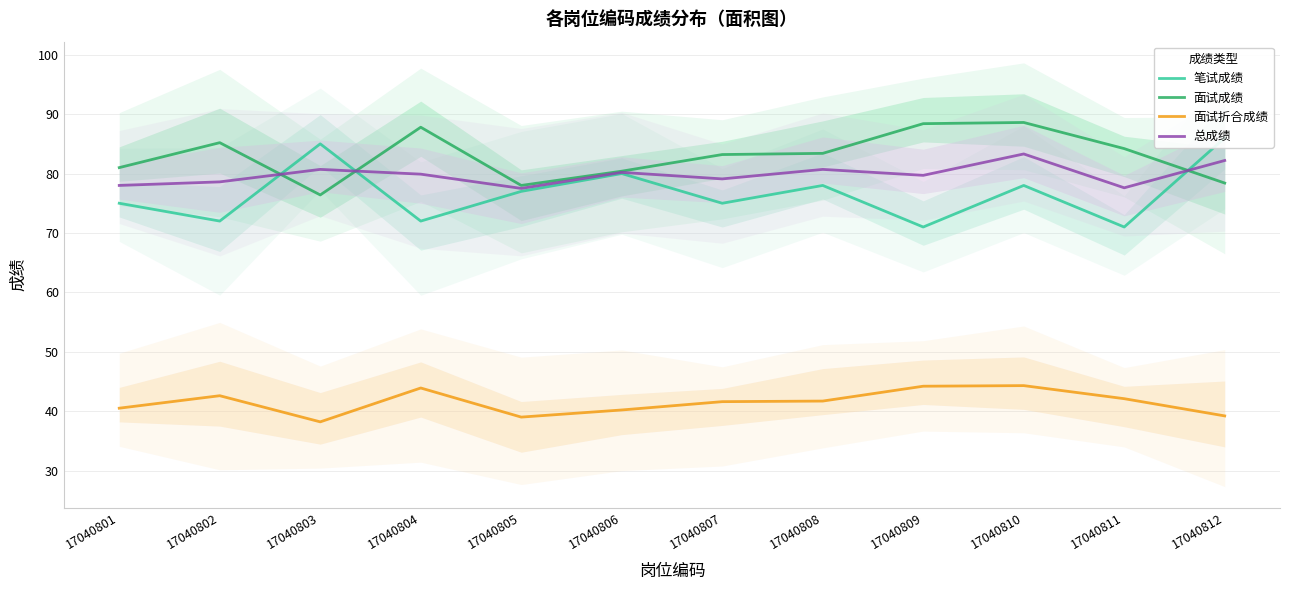

What is the difference between the 面试成绩 values at 17040807 and 17040804?

4.6